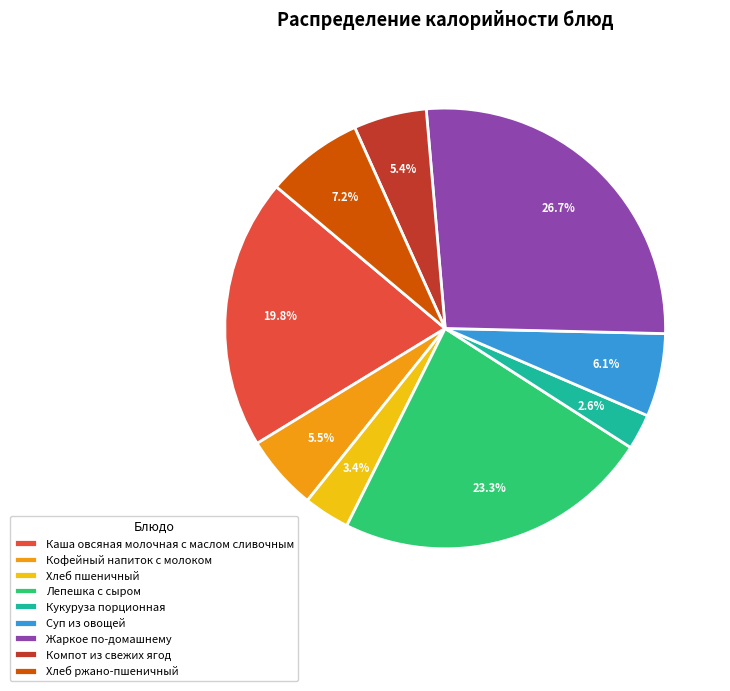

What percentage is NOT represented by Хлеб пшеничный?

96.6%